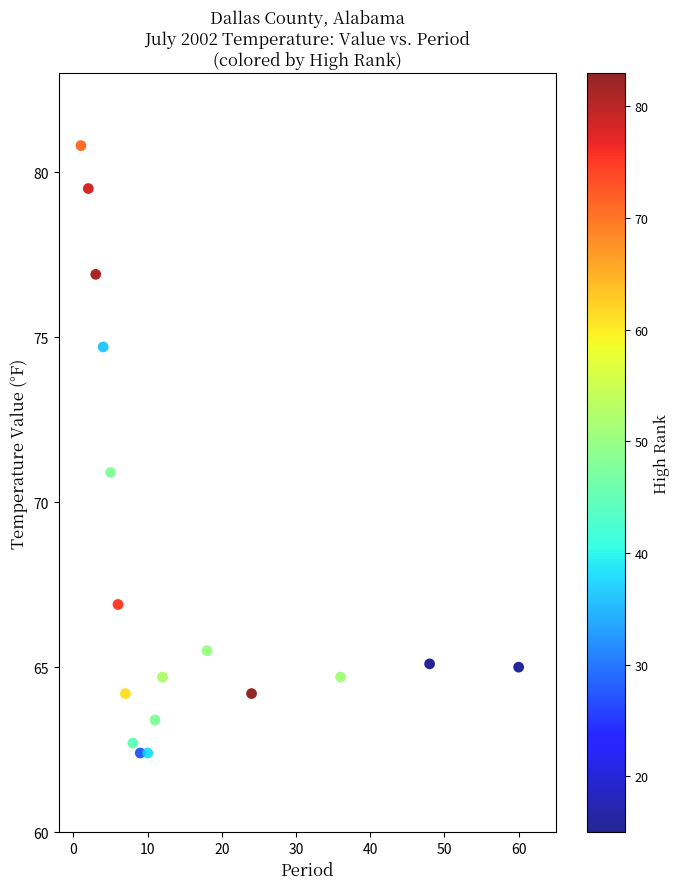

What is the range of X values (max minus min)?

59.0